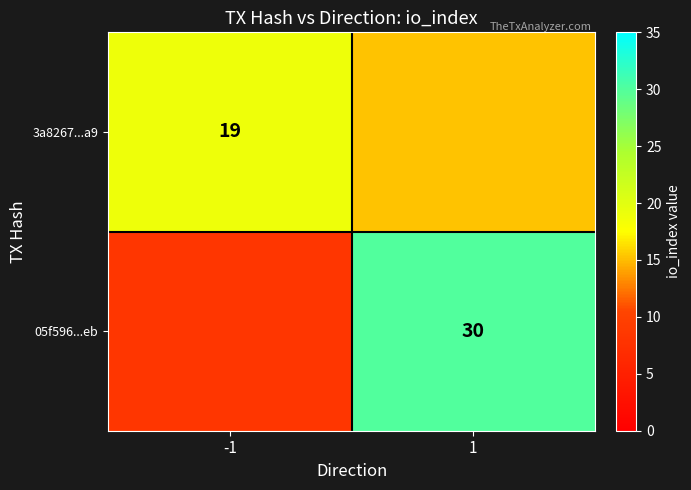

Which series has the largest total across all categories?

05f596...eb